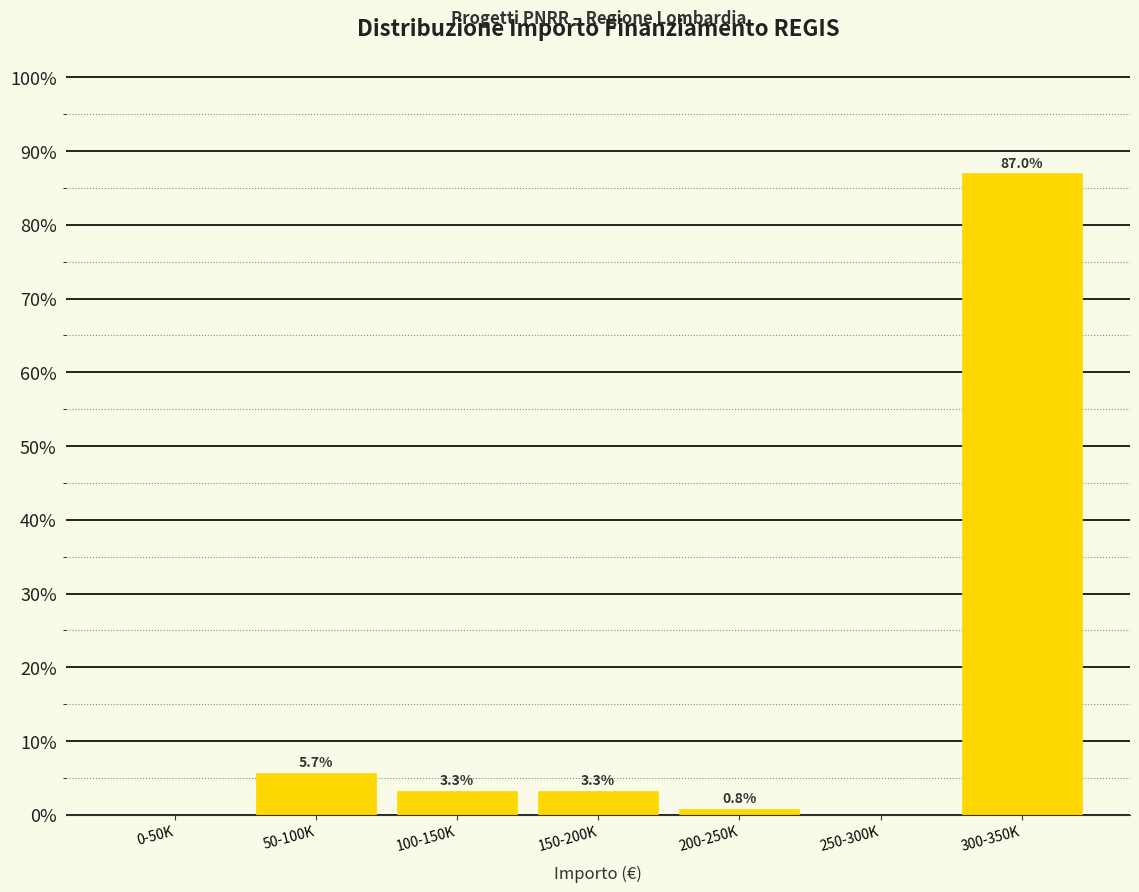

Reading right to left, list all the values displayed in this chart.

300-350K=87.0	250-300K=0.0	200-250K=0.8	150-200K=3.3	100-150K=3.3	50-100K=5.7	0-50K=0.0